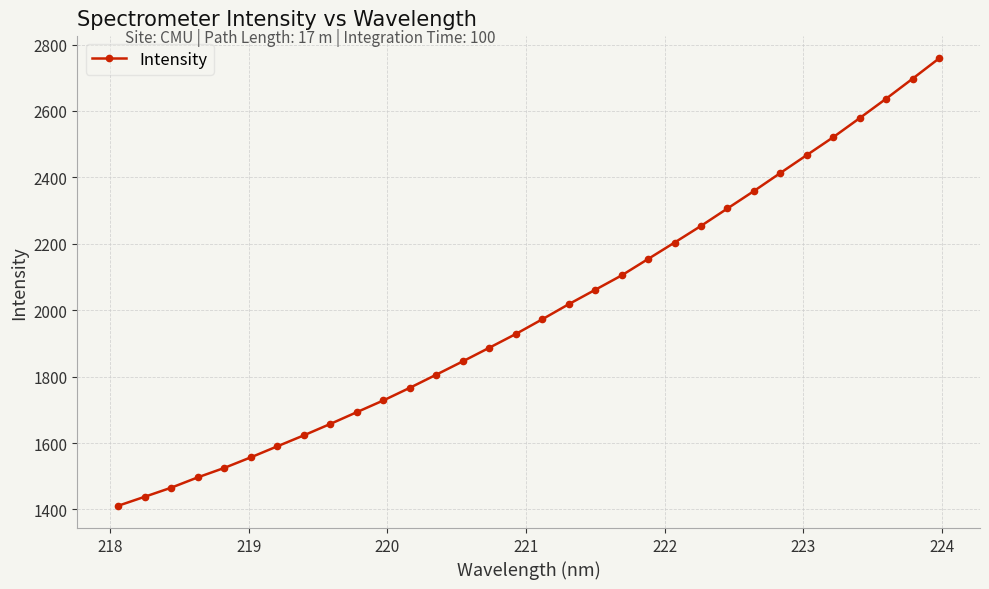

What is the difference between the maximum and minimum values?

1346.6